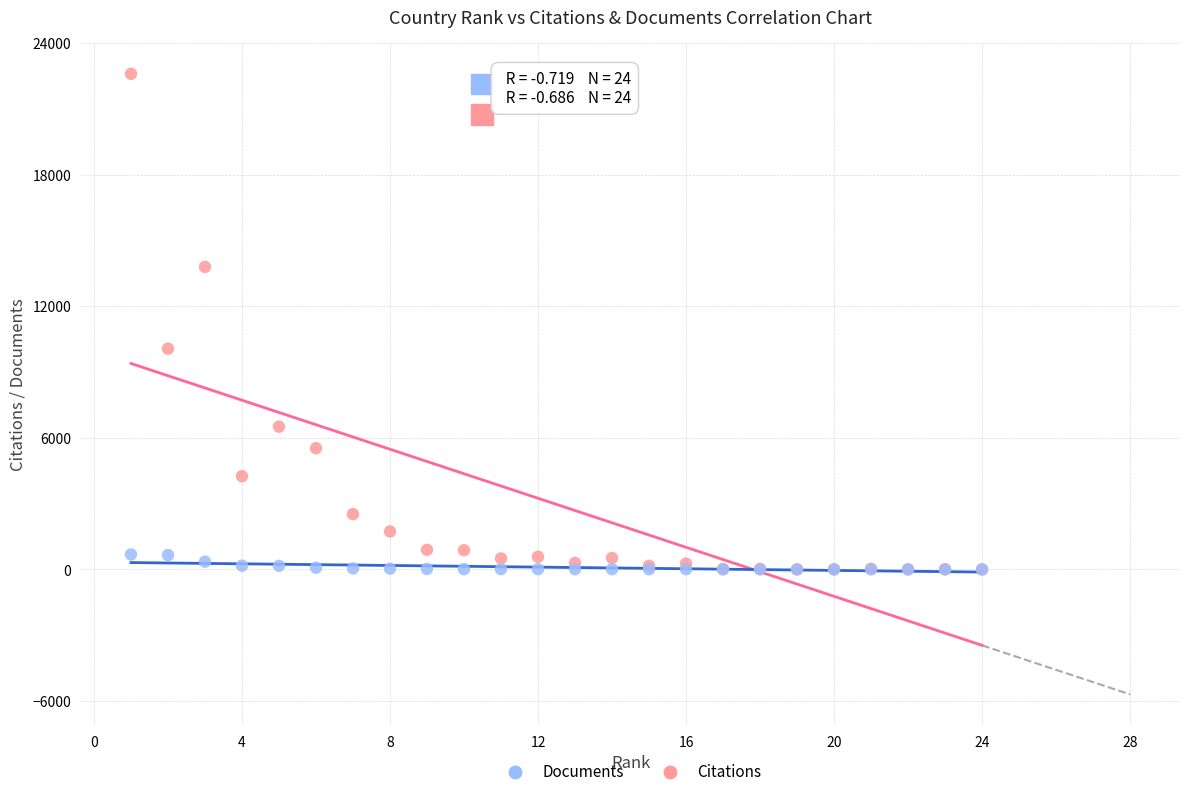

In the Citations series, what Y value is closest to 11300?

10065